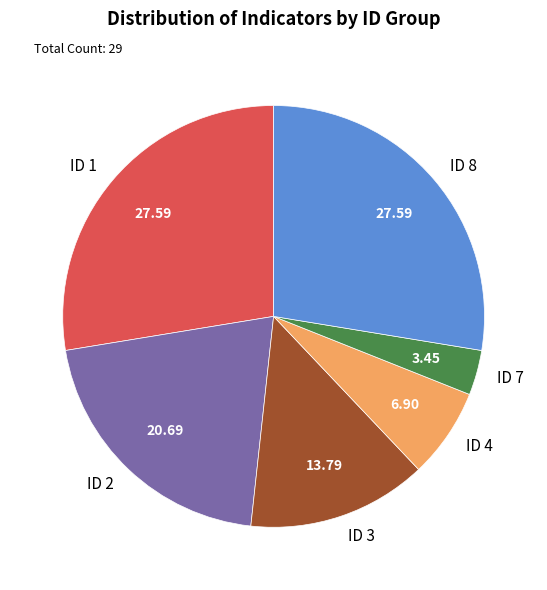

Do ID 7 and ID 2 together represent more than half of the pie?

No